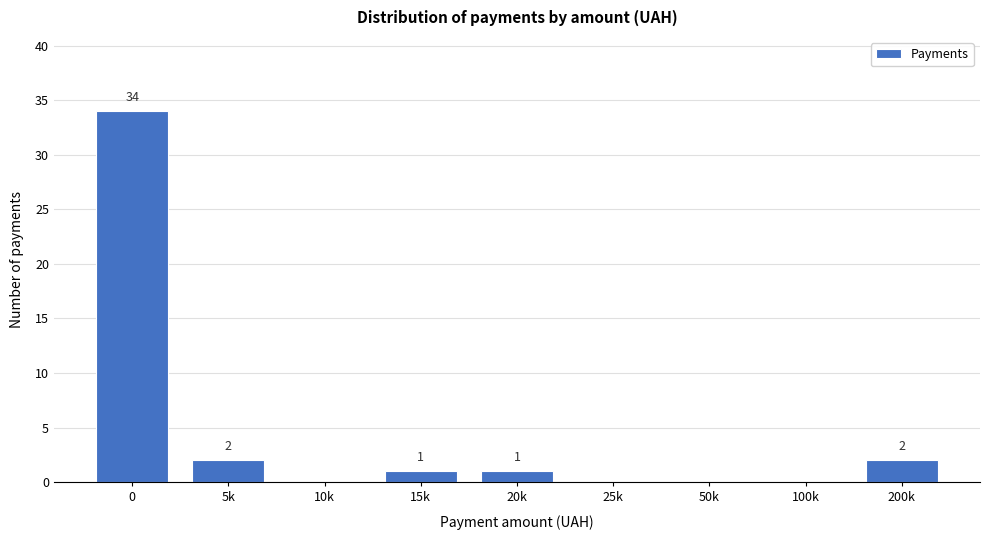

Reading left to right, list all the values displayed in this chart.

0=34	5k=2	10k=0	15k=1	20k=1	25k=0	50k=0	100k=0	200k=2